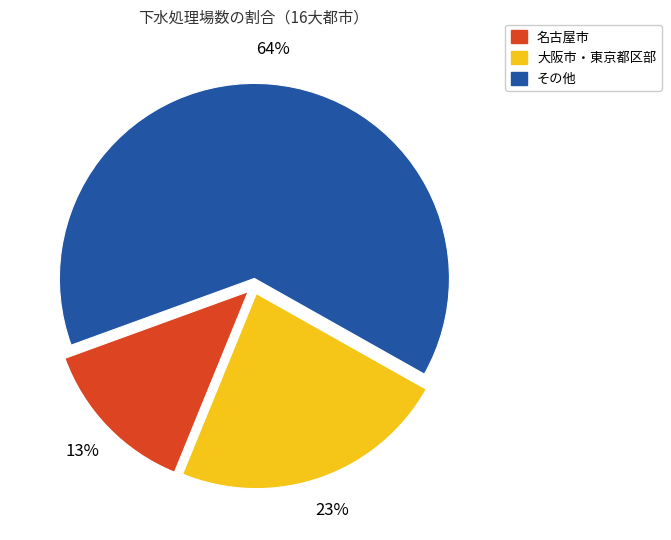

To the nearest percent, what is the average slice percentage?

33%